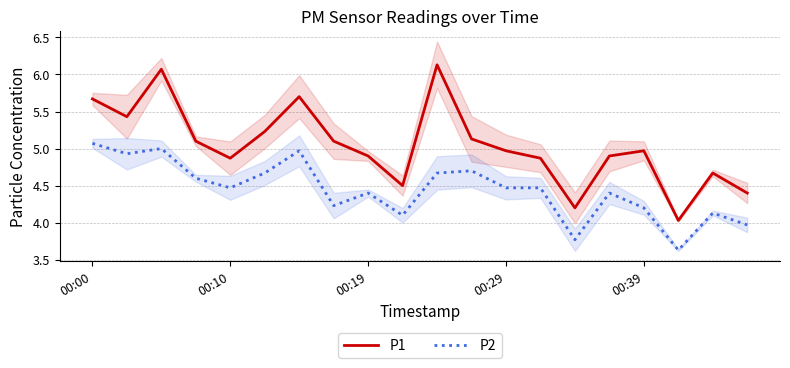

The value of P2 at 00:19 is 1.4. True or false?

False